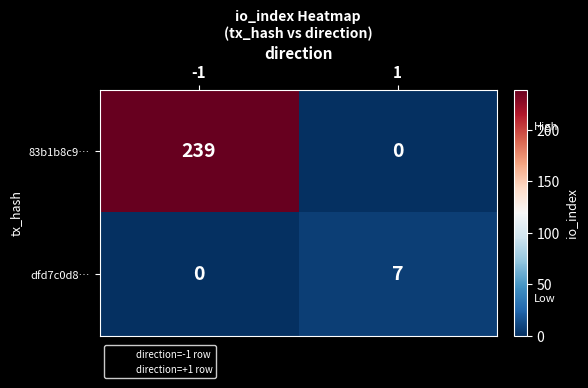

What is the total value across all series at 1?

7